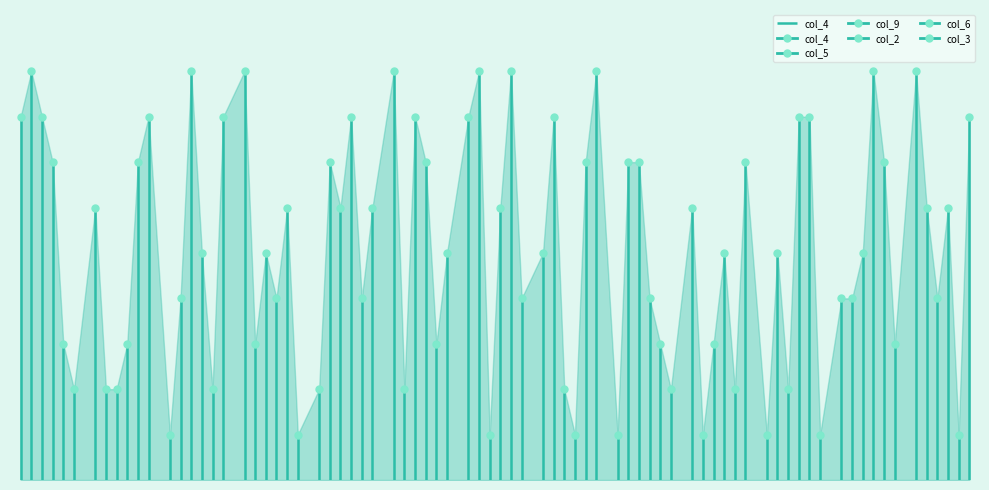

Where is the first local minimum for col_6?

1